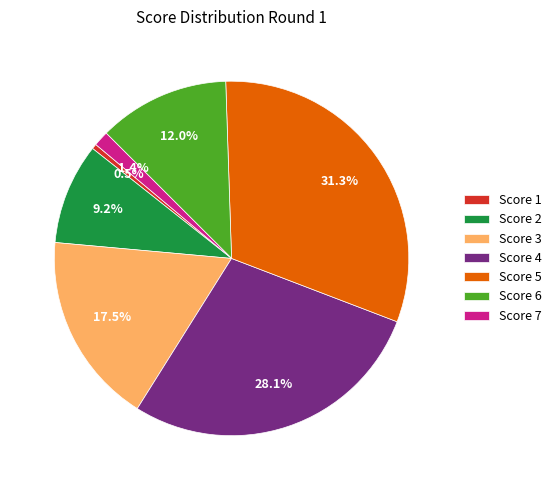

Is there a majority slice in this chart?

No